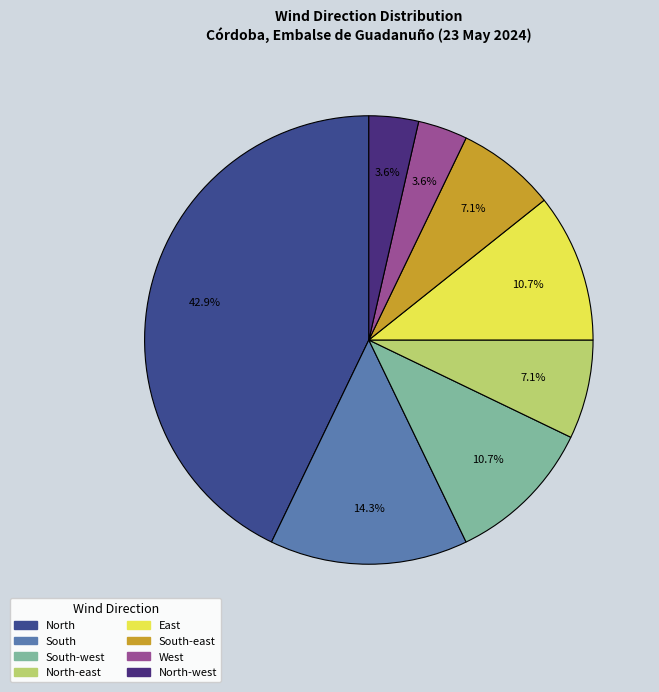

Count the number of slices in the pie.

8